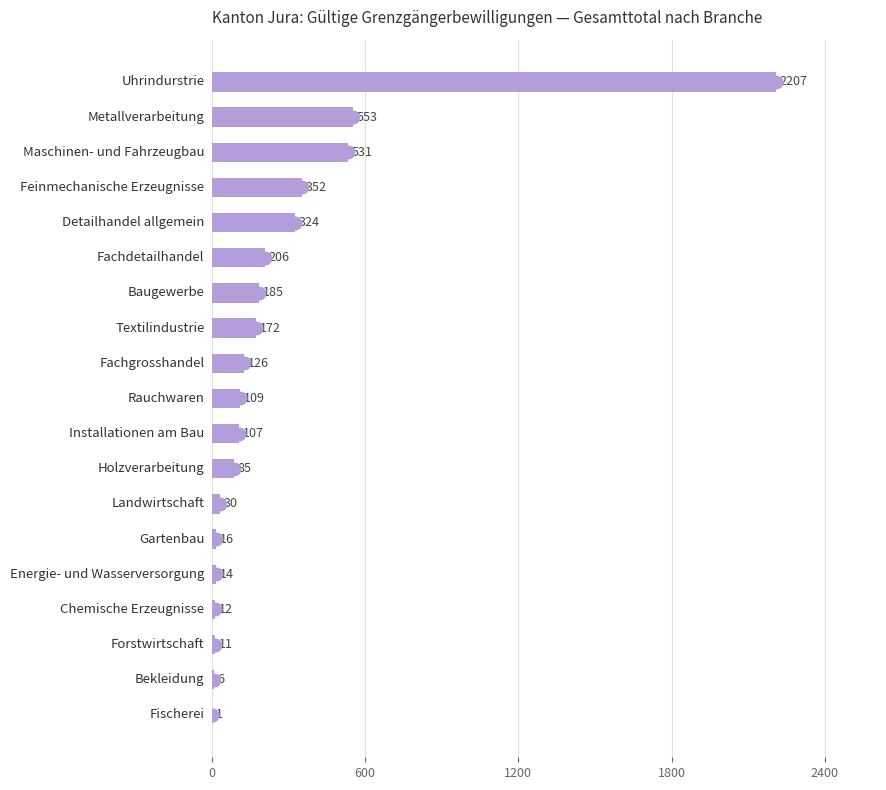

What is the greatest value displayed?

2207